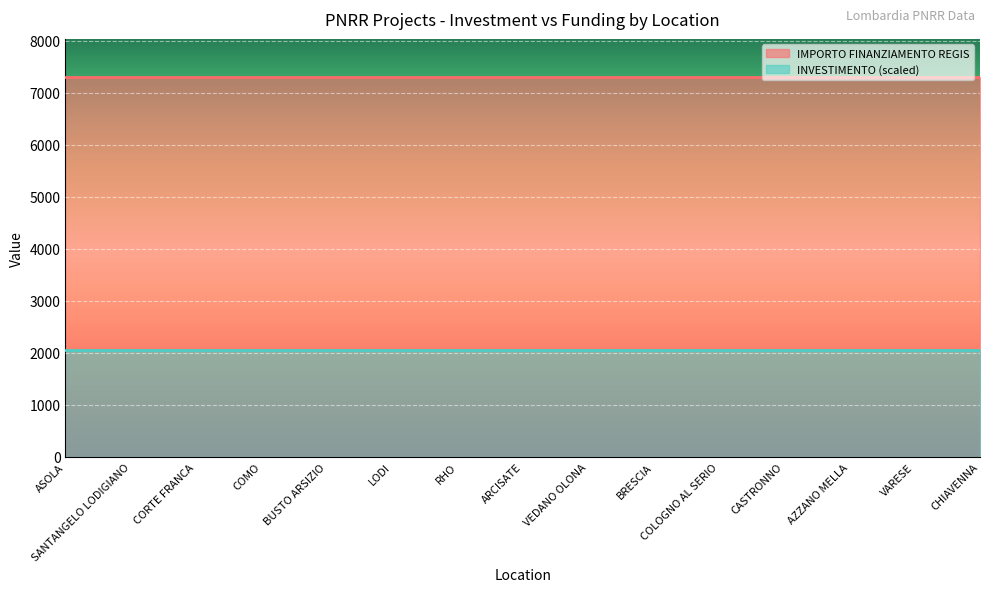

Between ASOLA and CASTRONNO, which is larger?

ASOLA